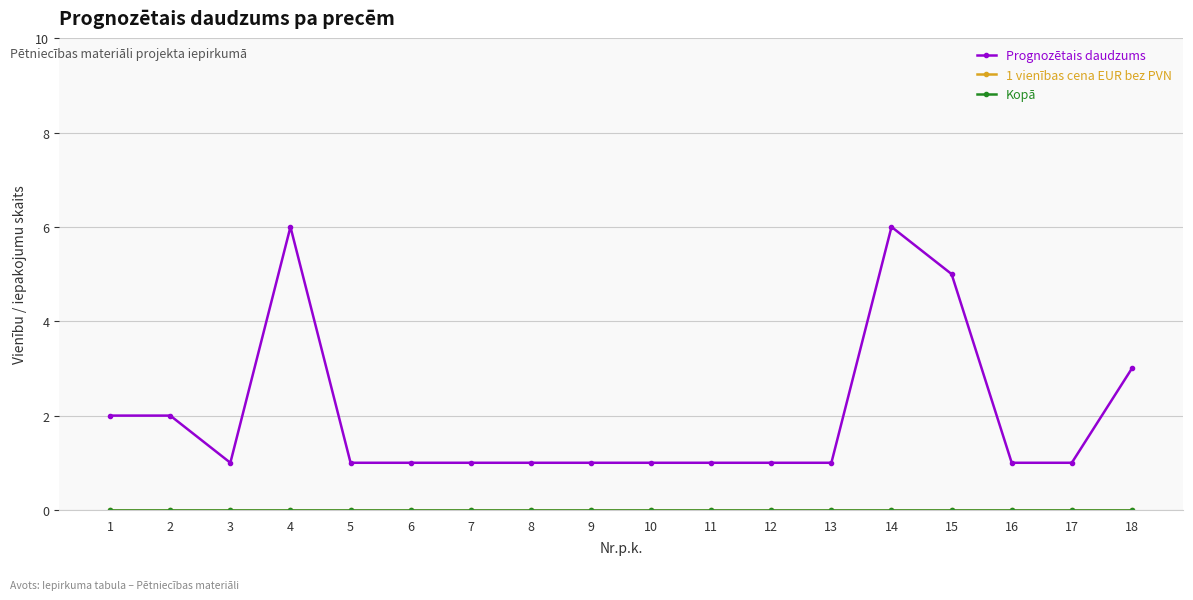

Reading left to right, what are all the values shown in this chart?

Prognozētais daudzums: 1=2	2=2	3=1	4=6	5=1	6=1	7=1	8=1	9=1	10=1	11=1	12=1	13=1	14=6	15=5	16=1	17=1	18=3
1 vienības cena EUR bez PVN: 1=0	2=0	3=0	4=0	5=0	6=0	7=0	8=0	9=0	10=0	11=0	12=0	13=0	14=0	15=0	16=0	17=0	18=0
Kopā: 1=0	2=0	3=0	4=0	5=0	6=0	7=0	8=0	9=0	10=0	11=0	12=0	13=0	14=0	15=0	16=0	17=0	18=0